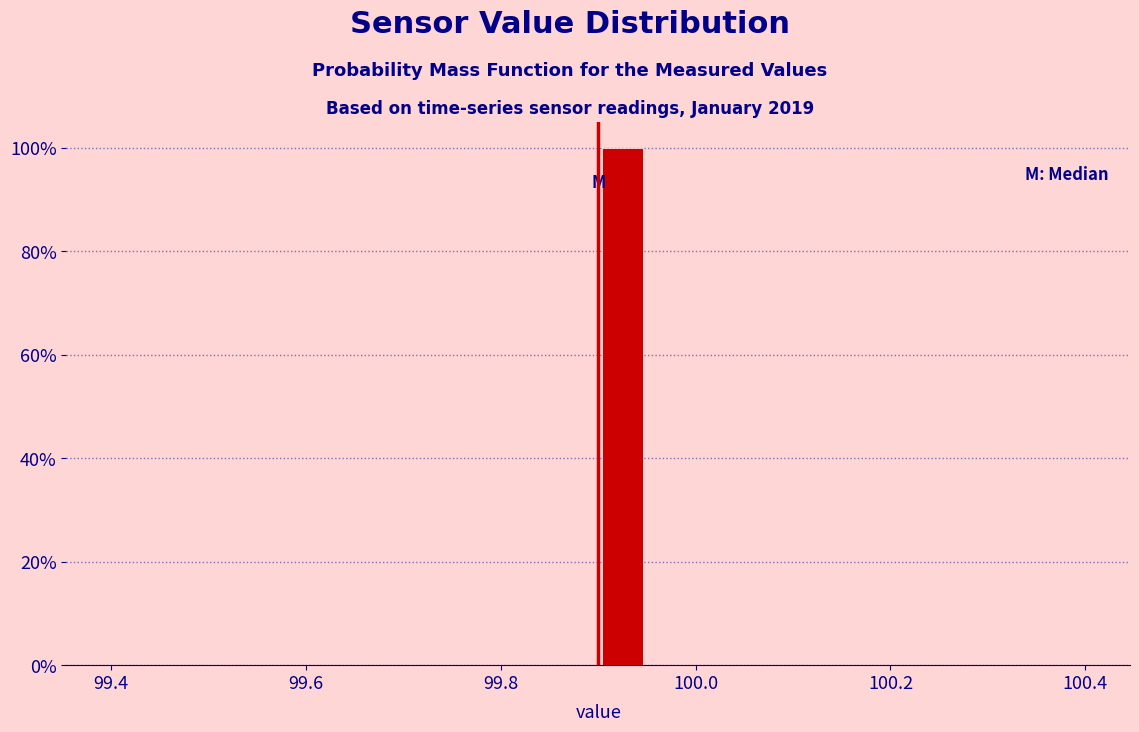

Read against the x-axis, roughly where is the centre of the tallest bar?

99.92